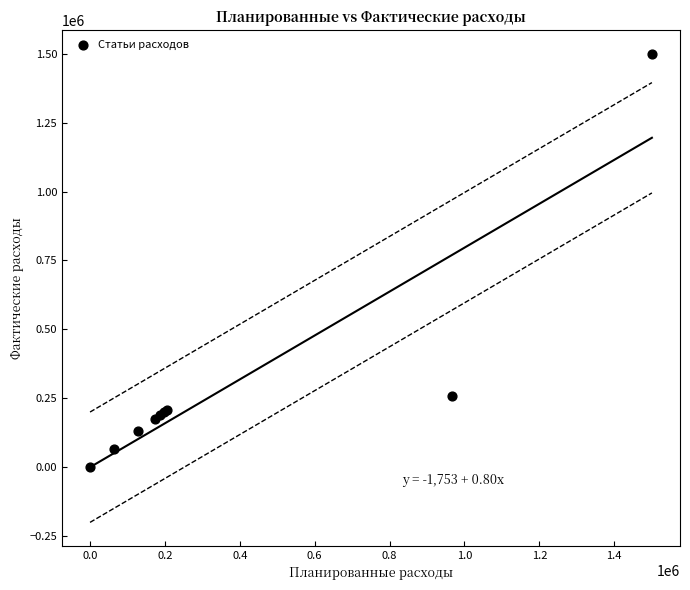

What Y value in the scatter plot is closest to 750296?

258047.1